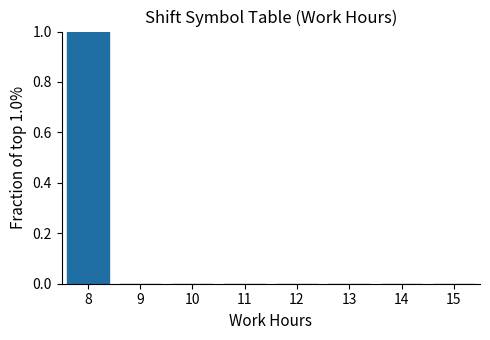

Over which range of the x-axis is the bar tallest?

7.5 to 8.5